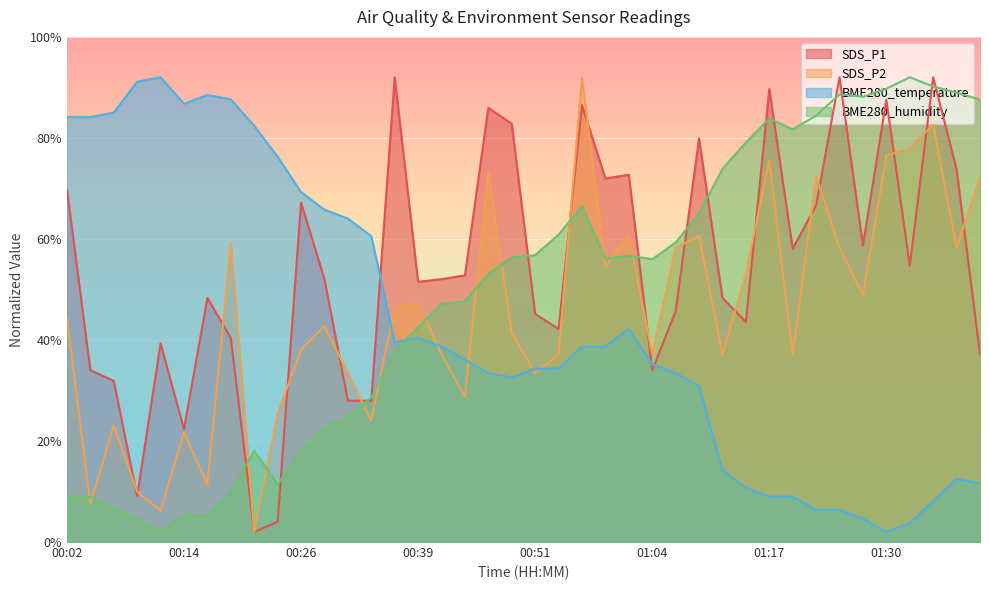

After their last crossing, which series has the higher values: BME280_humidity or SDS_P1?

BME280_humidity